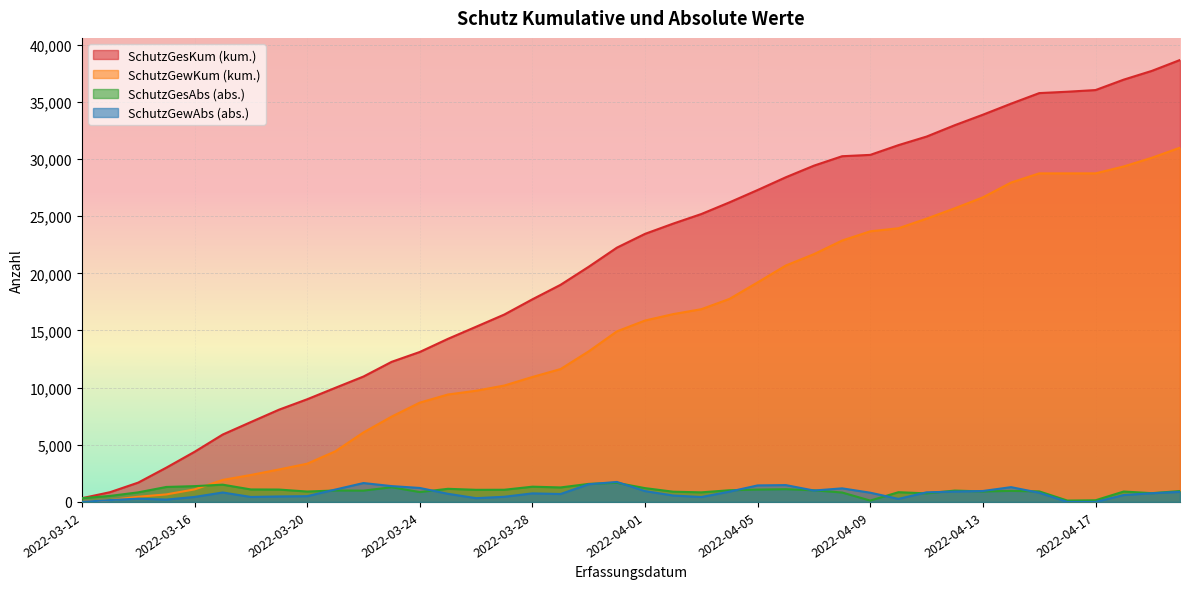

At how many categories does at least one series exceed 31091?

11